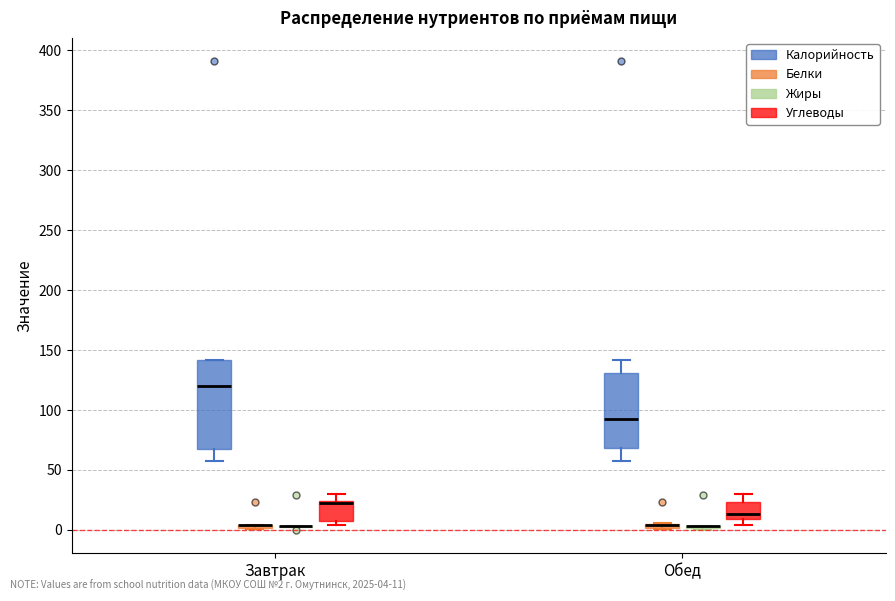

Comparing the boxes themselves (not the whiskers), which one is the tallest?

Завтрак (Калорийность)